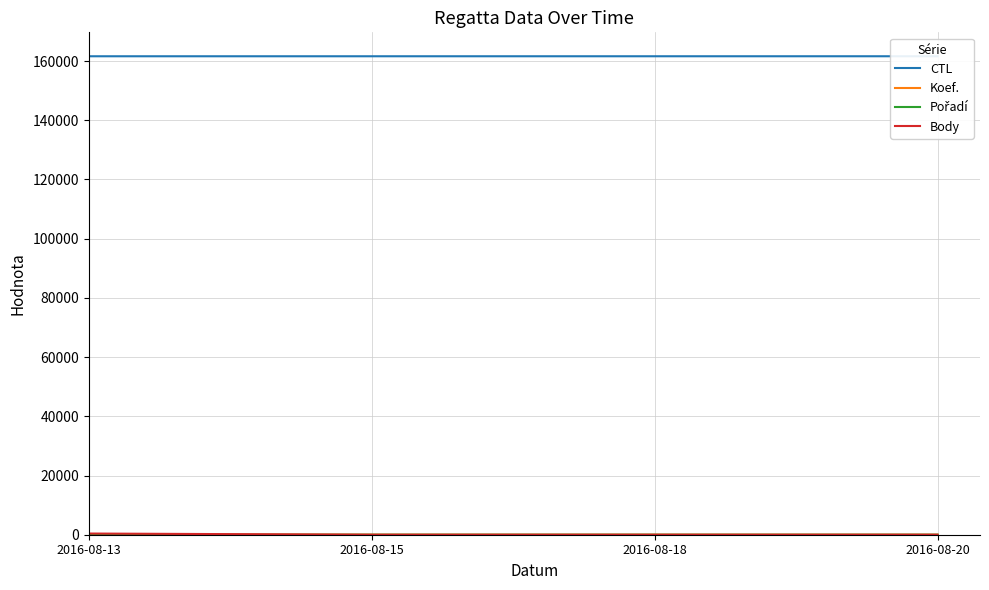

Is the value of Body at 2016-08-13 greater than the value of Pořadí at 2016-08-18?

Yes